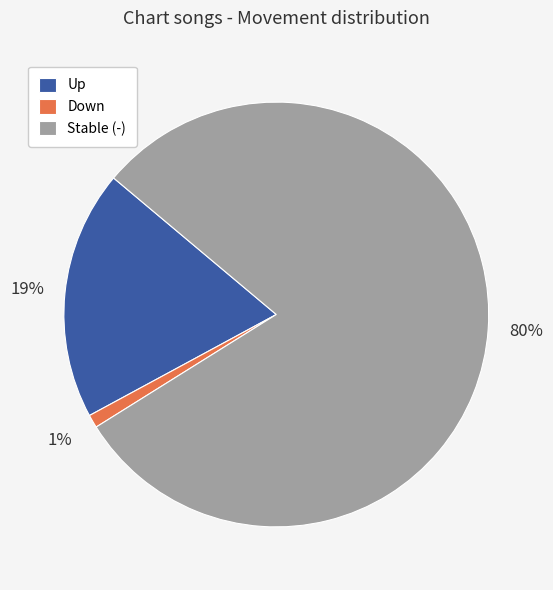

Count the number of slices in the pie.

3